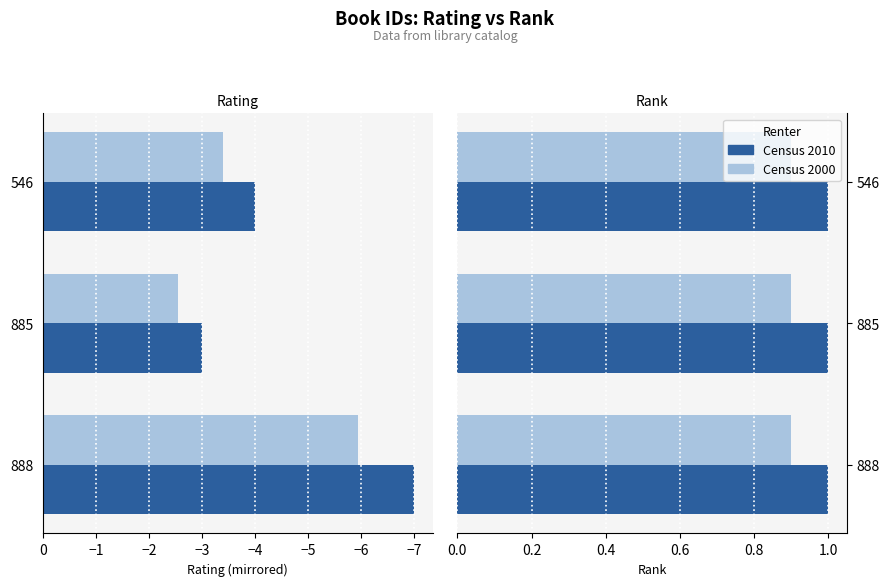

True or false: Census 2000 has a value of 1.5 at 885.

False